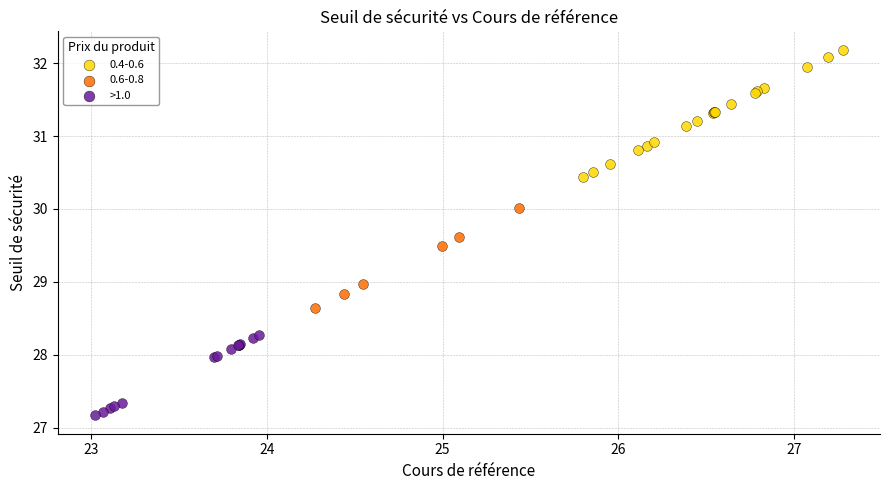

Which series reaches the minimum Y coordinate?

>1.0